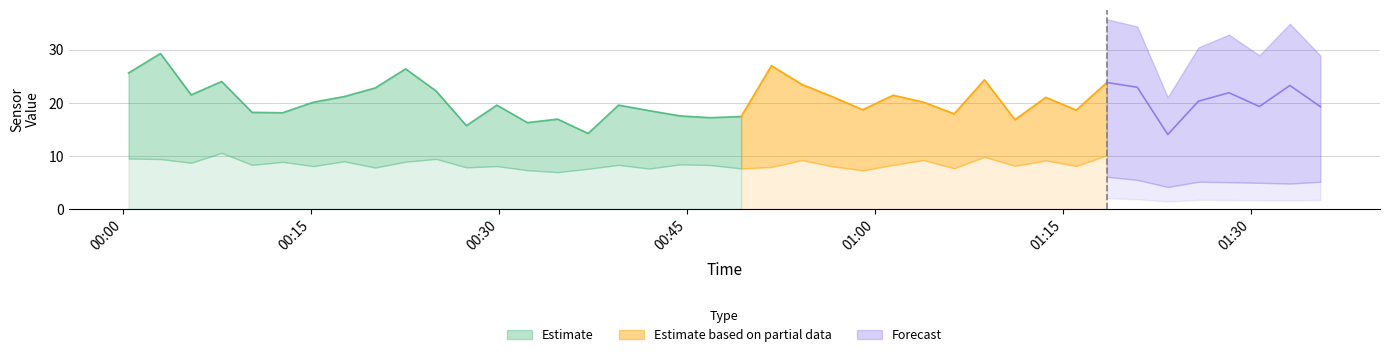

The value of SDS_P1 at 2021/11/29 00:37:05 is 14.2. True or false?

True